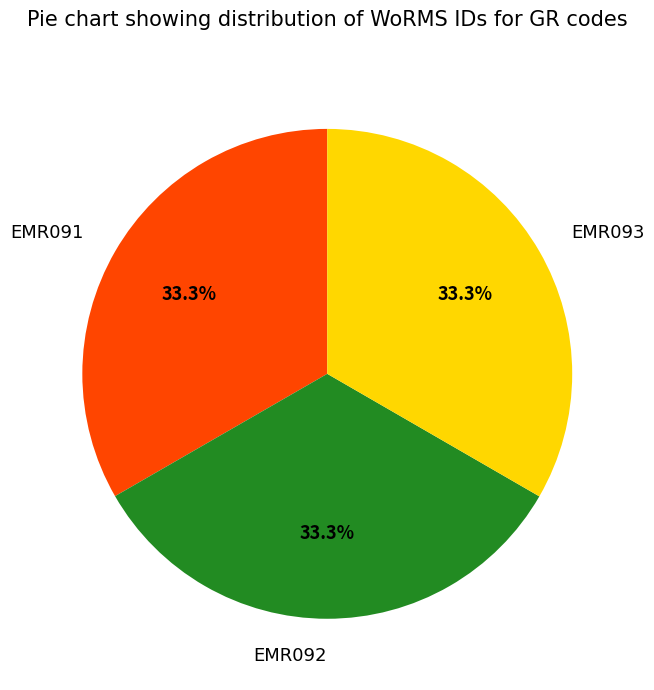

Approximately how many times larger is the value at EMR093 compared to EMR092?

1.0